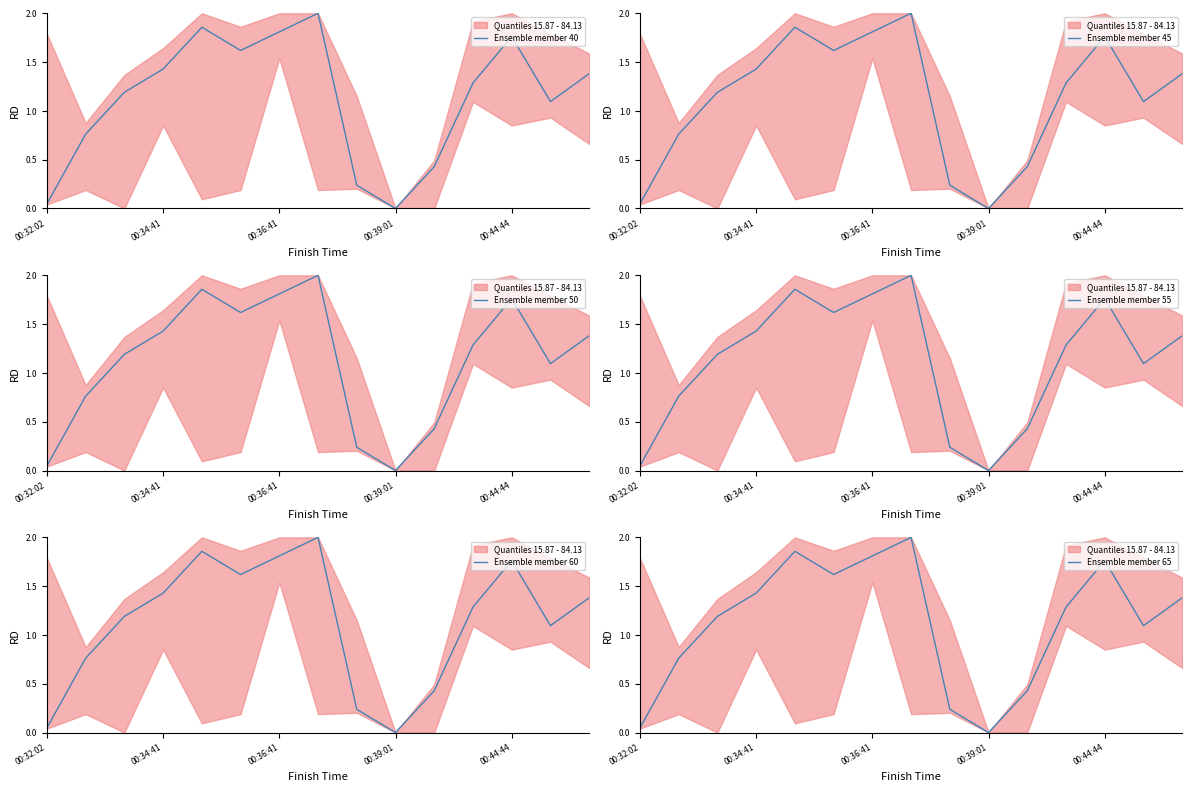

What is the label of the 8th point from the right?

7